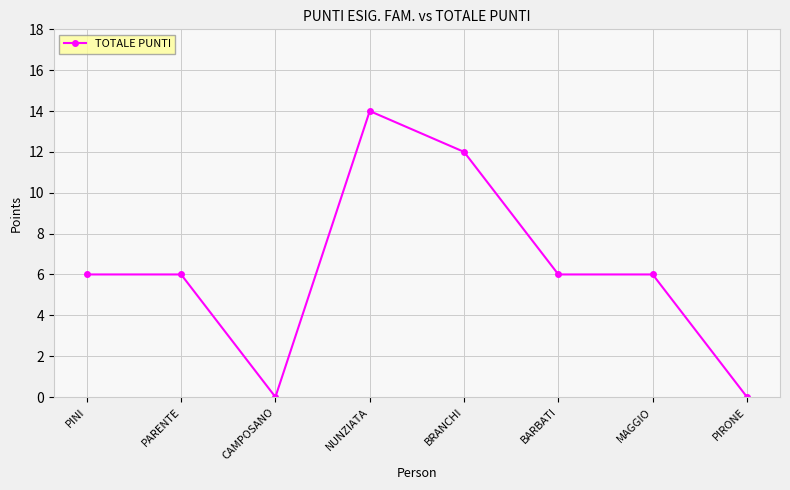

Count the values in the range 6 to 12.

5